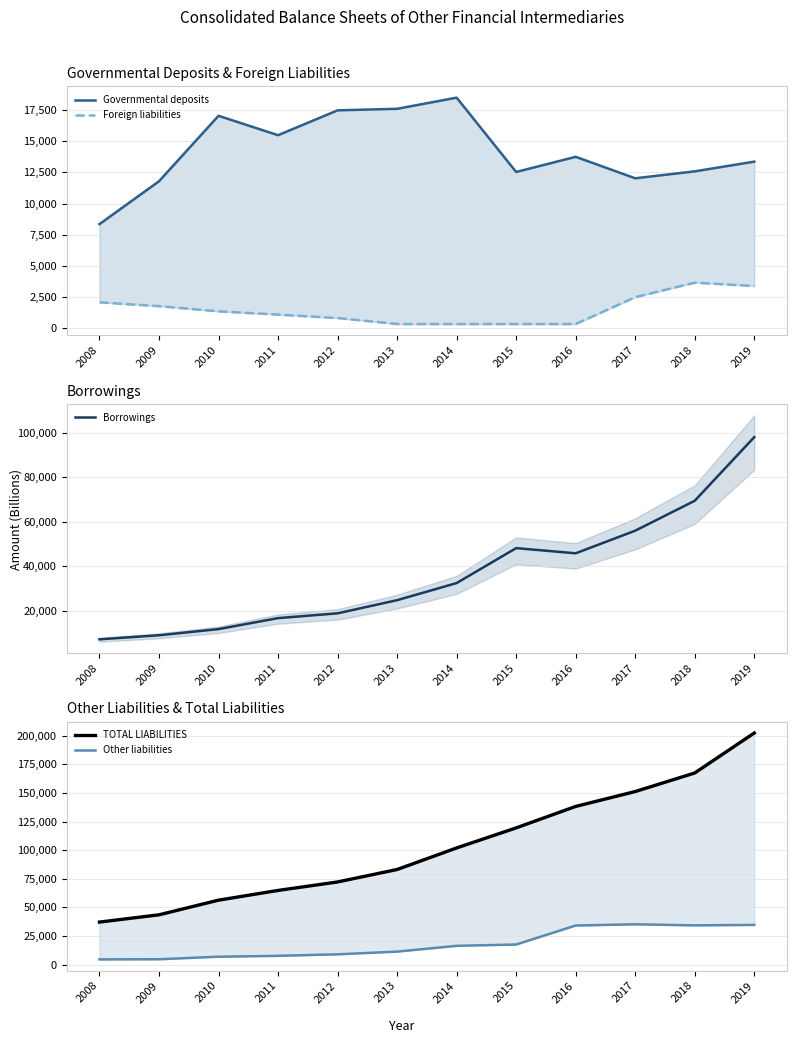

Where do Governmental deposits and Other liabilities first cross each other?

2014 and 2015